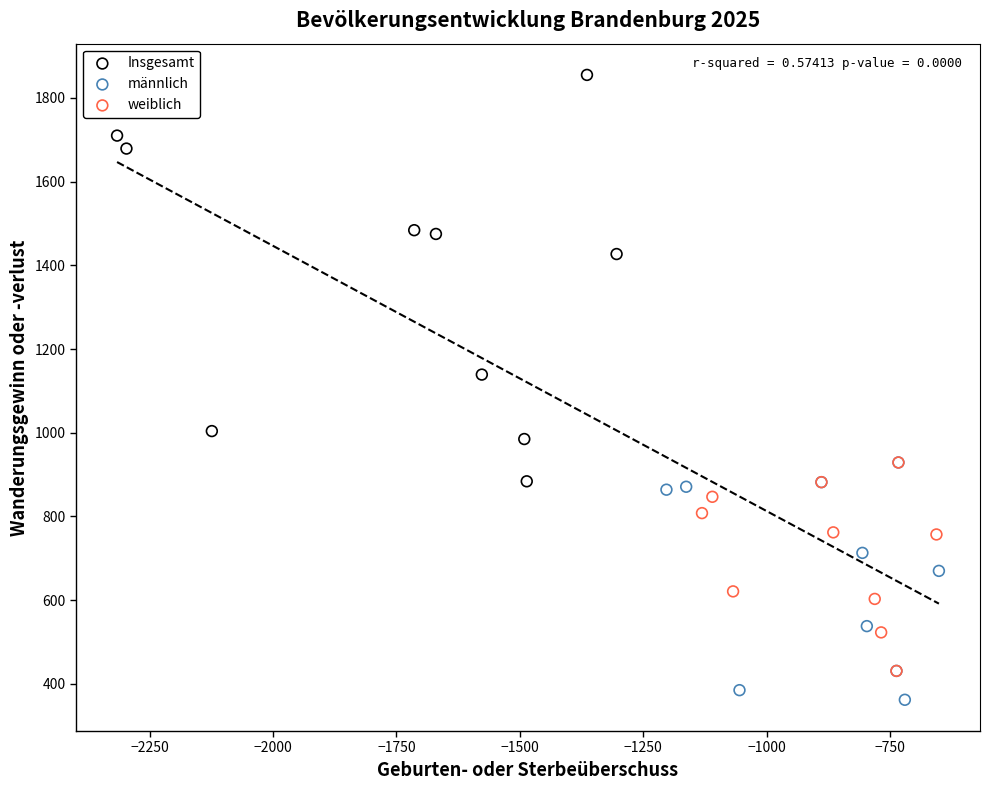

Which series reaches the maximum Y coordinate?

Insgesamt